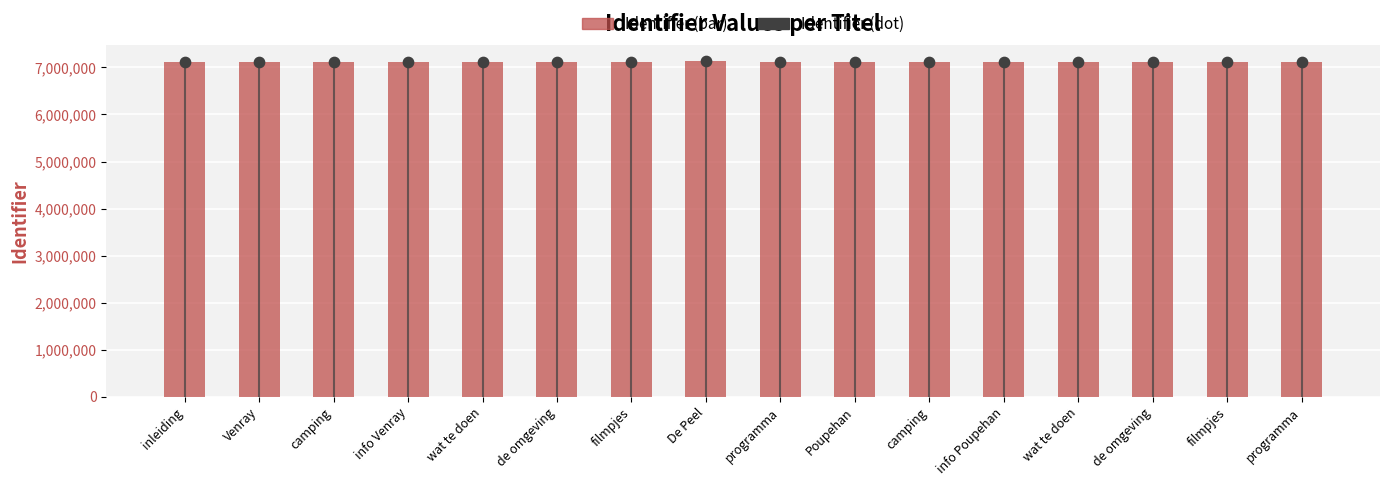

Between inleiding and programma, which is larger?

inleiding